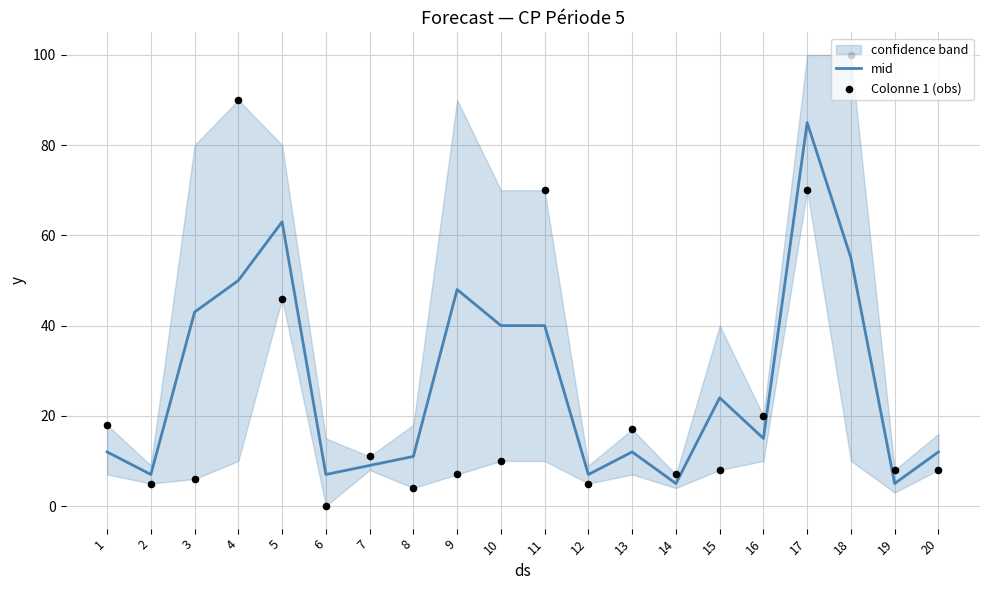

Which series has the largest total across all categories?

mid